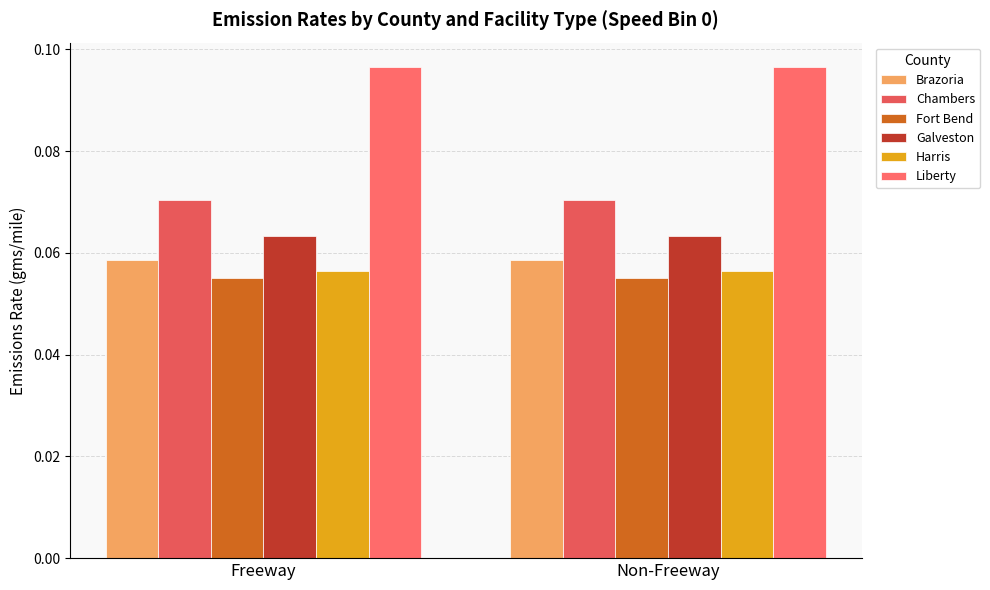

How many groups of bars are there?

2